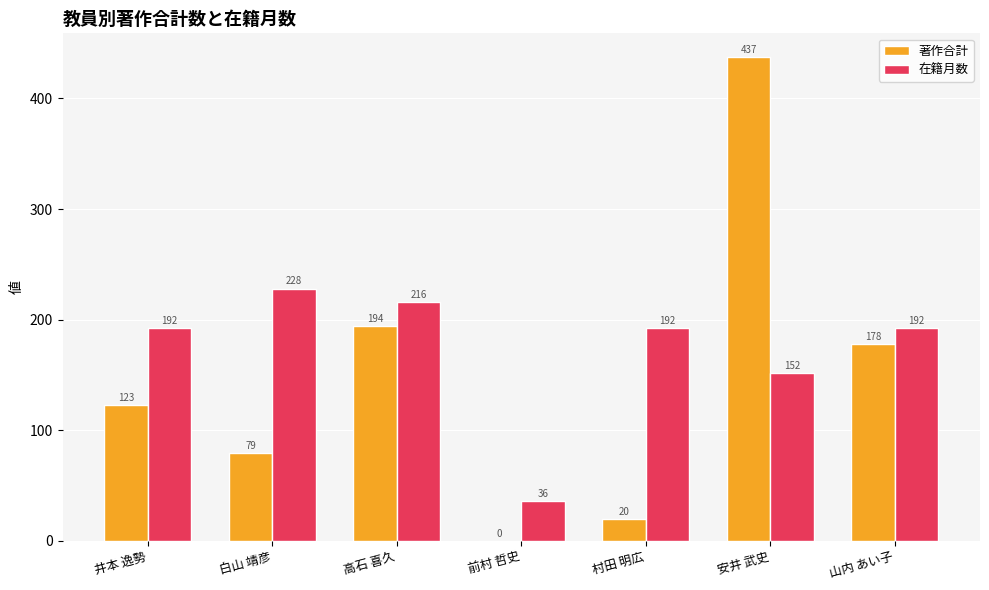

Which series changed the most between 高石 喜久 and 山内 あい子?

在籍月数